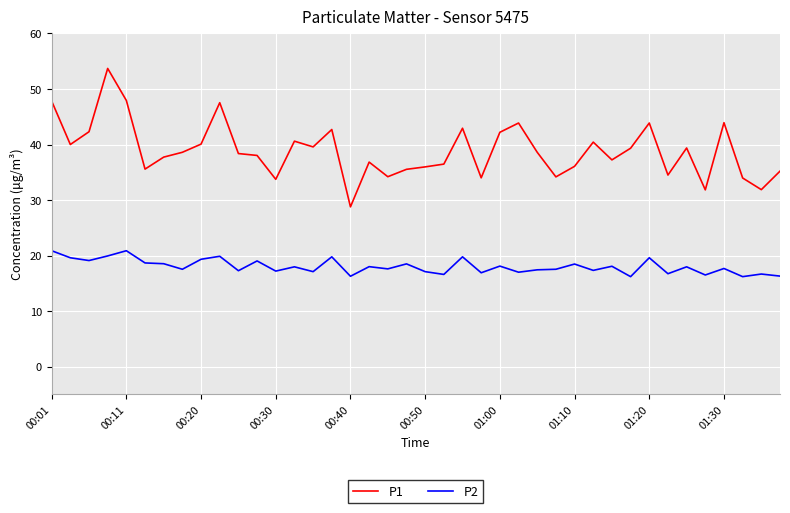

What is the difference between the maximum and minimum values in the P2 series?

4.7